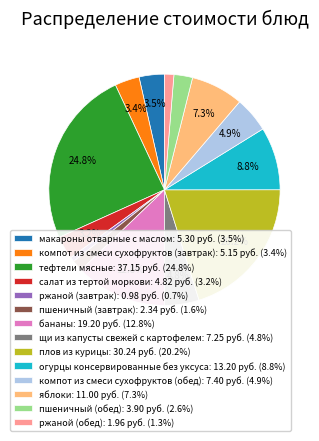

What percentage is the пшеничный (завтрак) slice, to the nearest percent?

2%